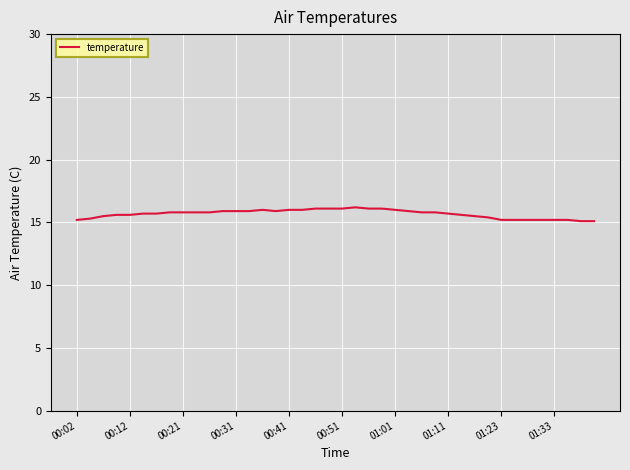

What is the maximum value shown in the chart?

16.2